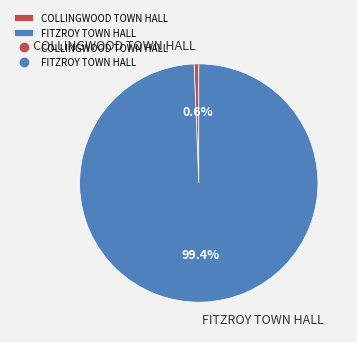

To the nearest percent, what is the difference between the COLLINGWOOD TOWN HALL and FITZROY TOWN HALL slice percentages?

99%